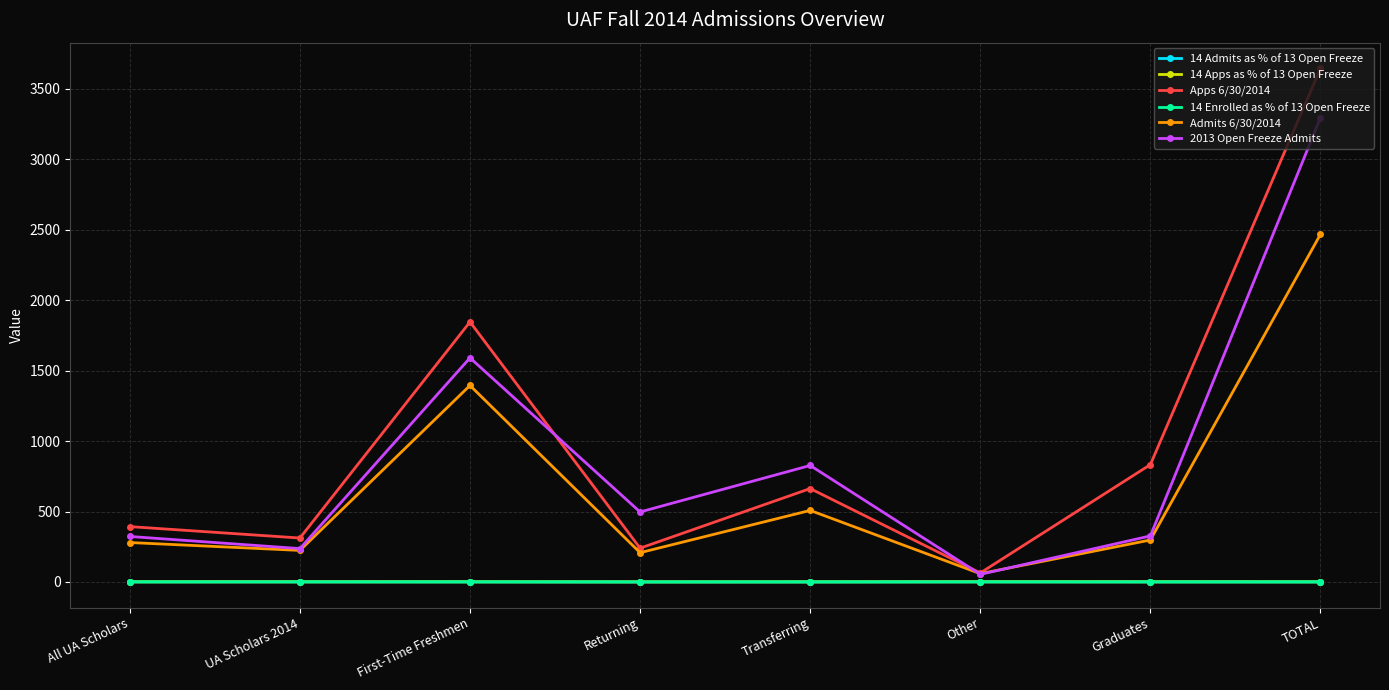

What position from the right is Graduates?

2